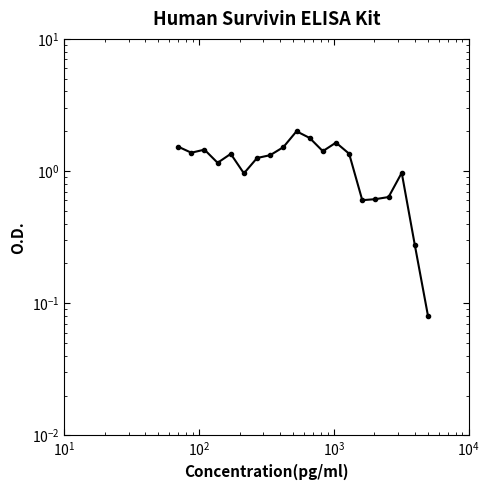

Reading left to right, what are all the values shown in this chart?

1.5	1.4	1.5	1.2	1.3	1.0	1.3	1.3	1.5	2.0	1.8	1.4	1.6	1.4	0.6	0.6	0.6	1.0	0.3	0.1